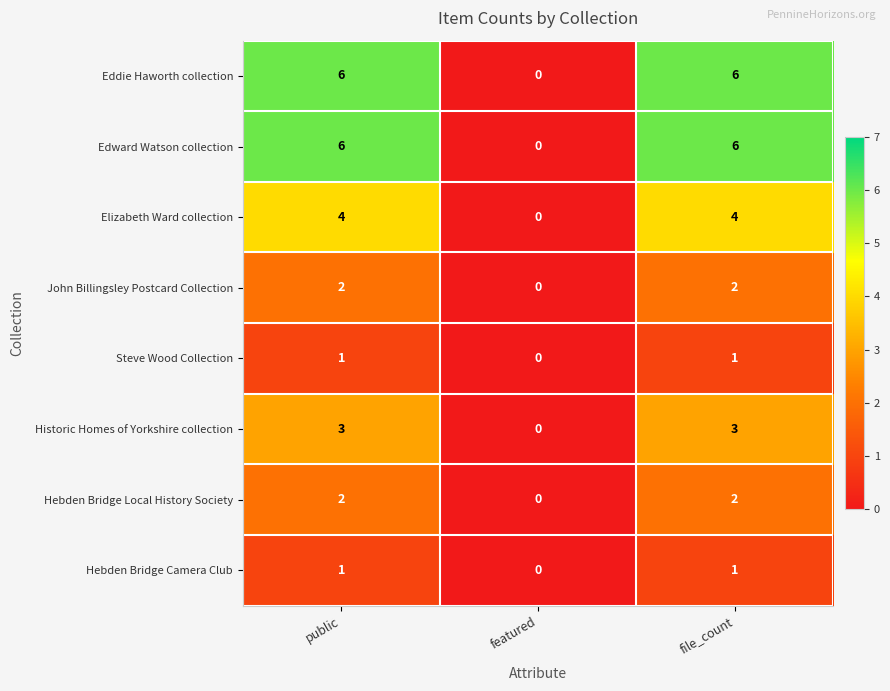

Where is Steve Wood Collection nearest to the value 0?

featured